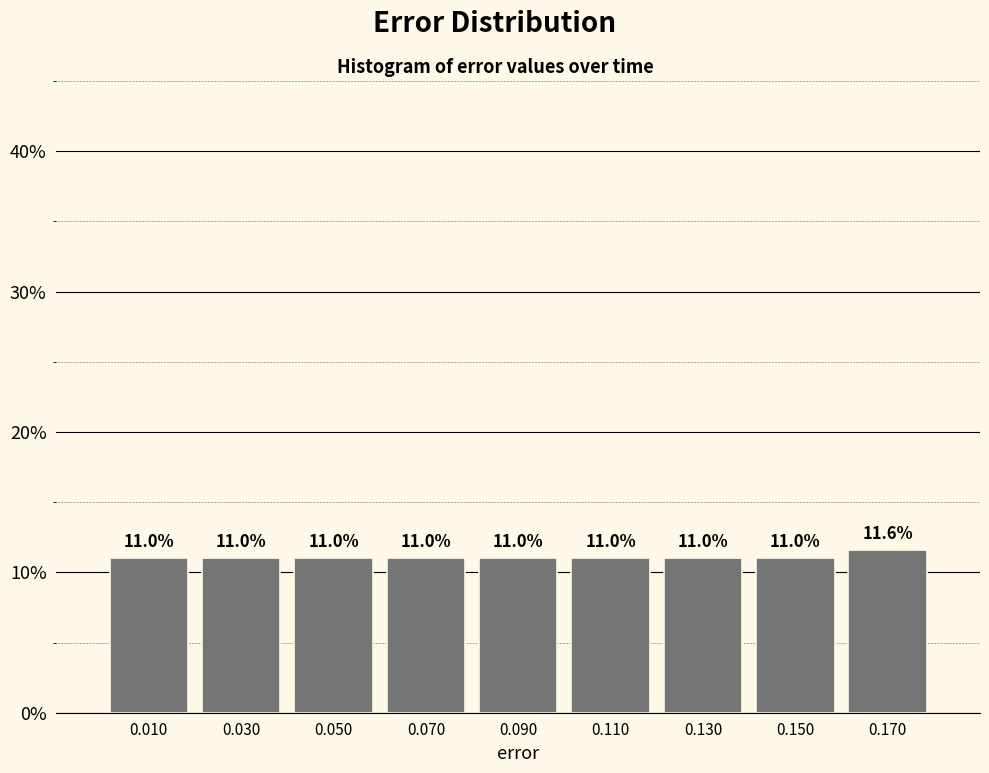

Which range on the x-axis has the tallest bar?

0.16 to 0.18